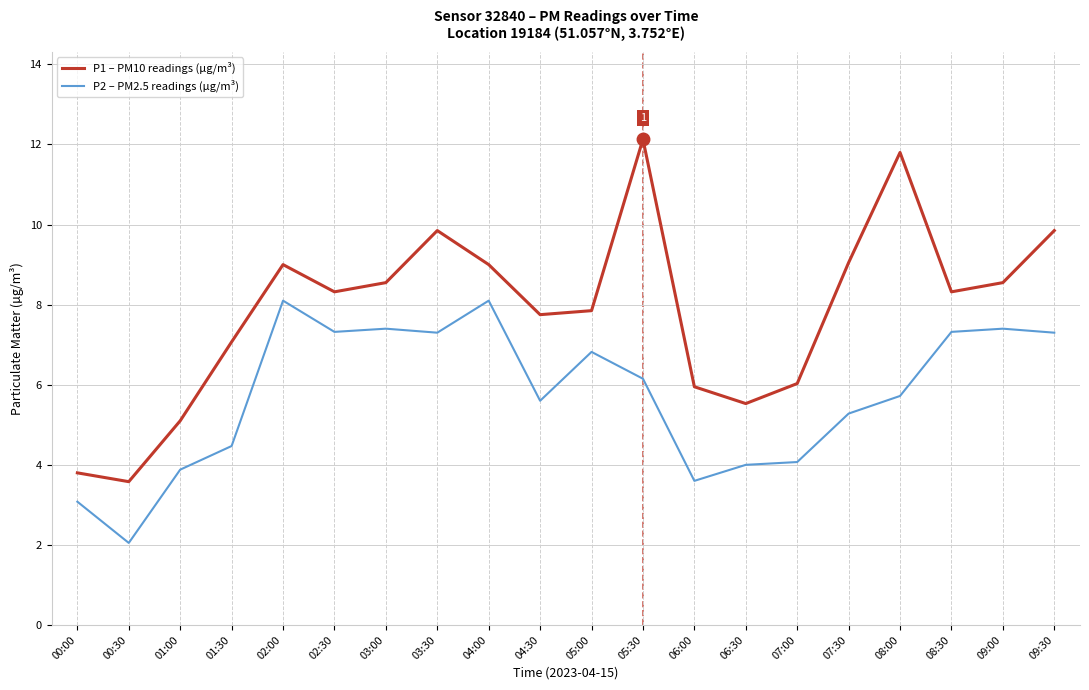

At which category is the sum across all series the highest?

05:30